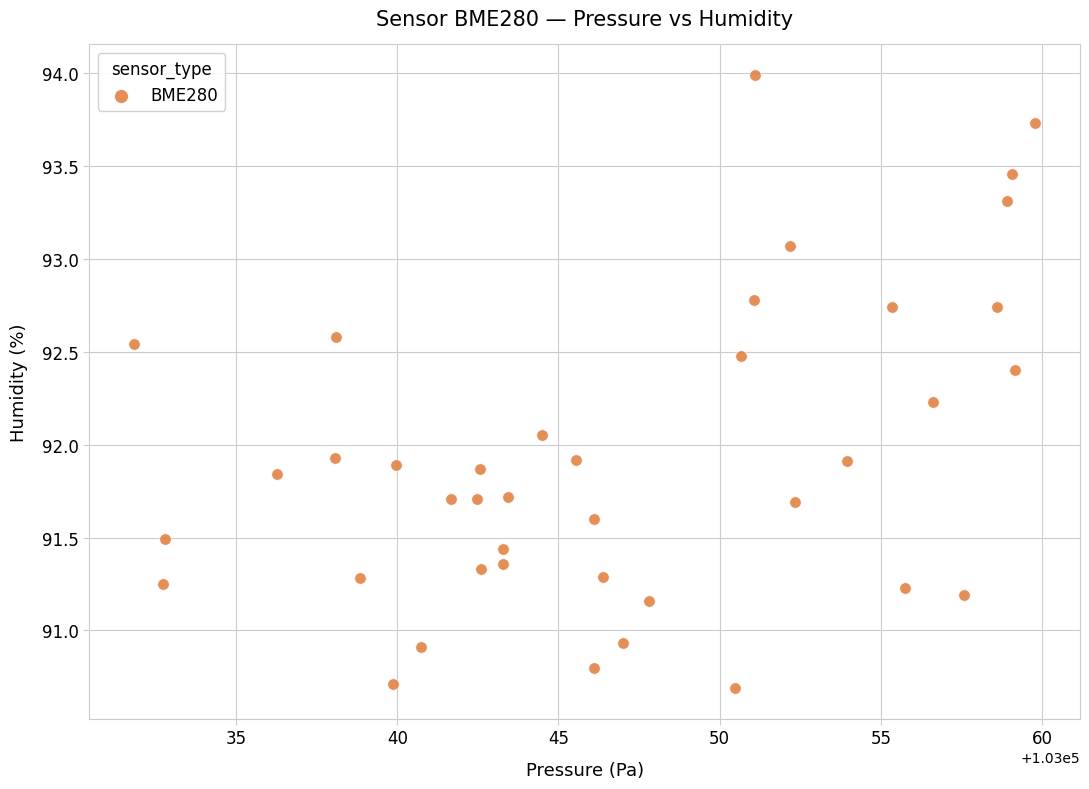

What is the range of X values (max minus min)?

27.9